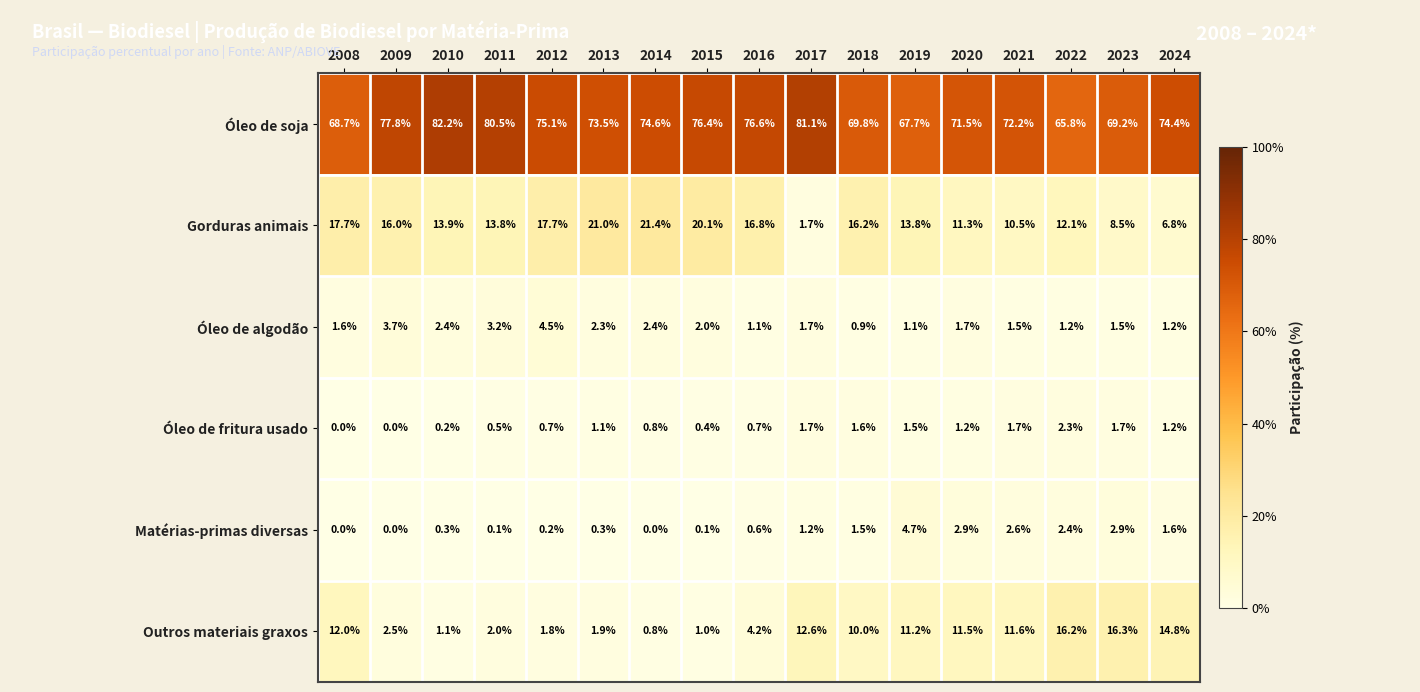

What is the difference between the second highest and second lowest values in the Óleo de fritura usado series?

1.7